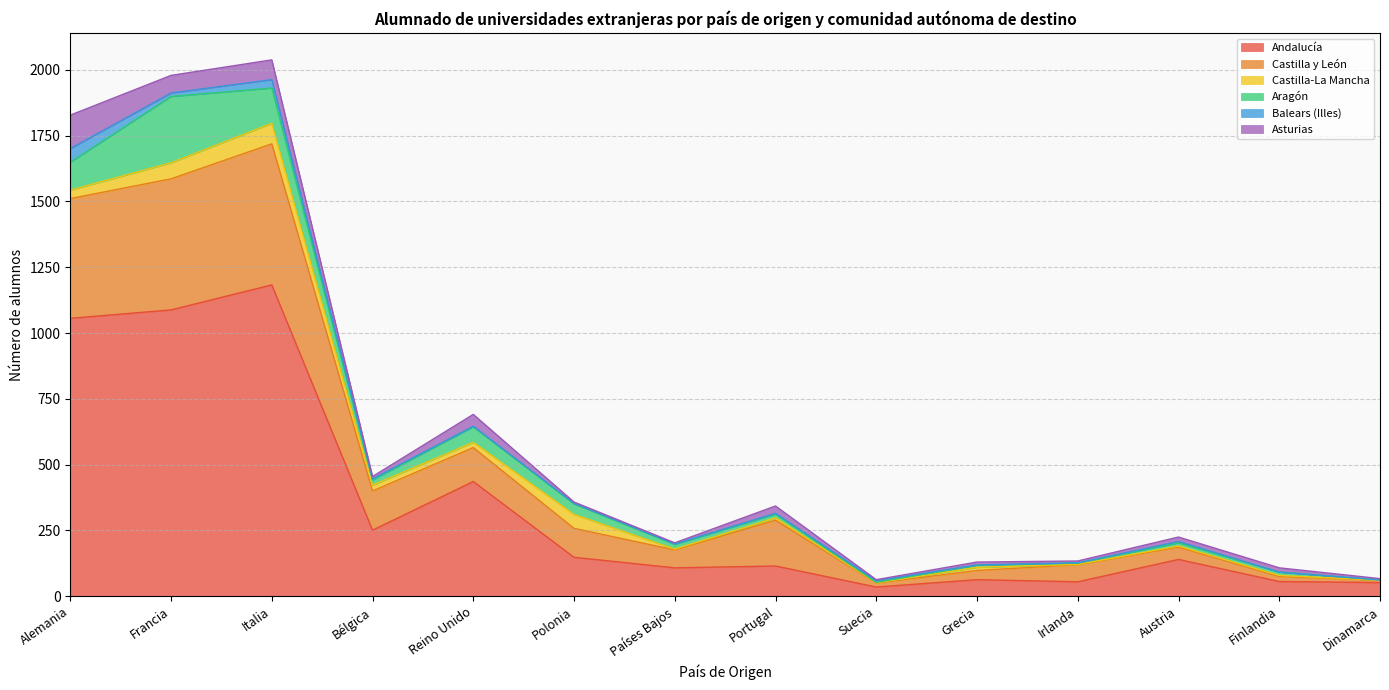

What is the average value of the Asturias series?

30